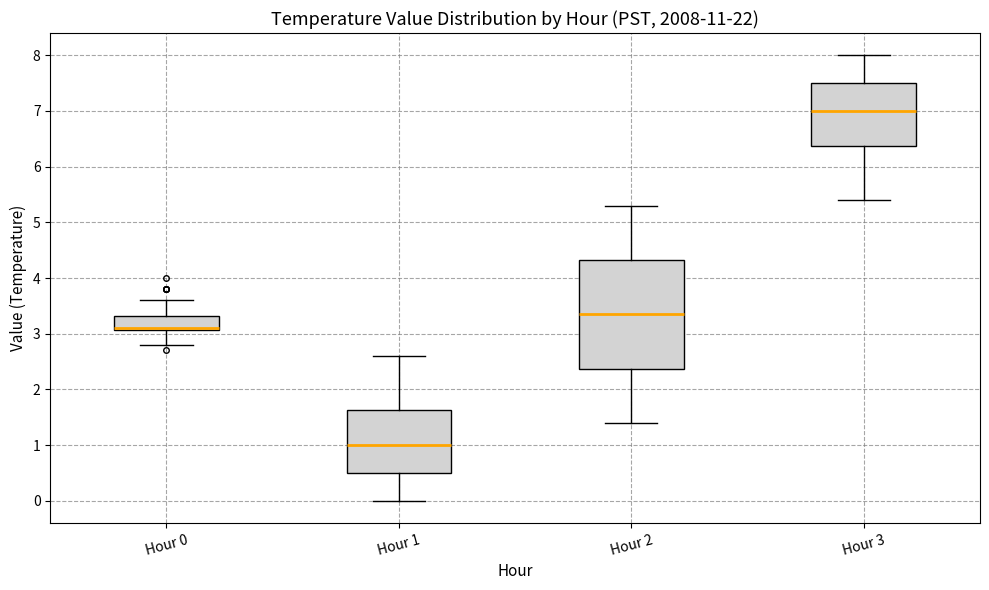

Reading left to right, transcribe this box plot: for each box, give where its median line is, the range the box spans, and where its two whiskers end, as read against the y-axis. The values are not printed on the chart, so give them approximately, as read against the axis.

Hour 0: median 3.1 (drawn on the box's lower edge), box 3.1 to 3.3, whiskers 2.8 to 3.6
Hour 1: median 1.0, box 0.5 to 1.6, whiskers 0.0 to 2.6
Hour 2: median 3.4, box 2.4 to 4.3, whiskers 1.4 to 5.3
Hour 3: median 7.0, box 6.4 to 7.5, whiskers 5.4 to 8.0